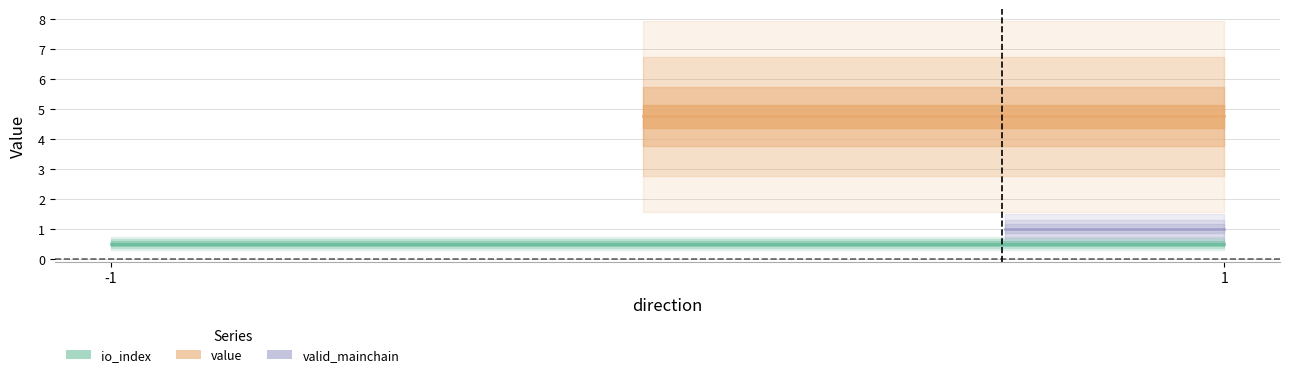

Which category has the lowest value in the valid_mainchain series?

-1